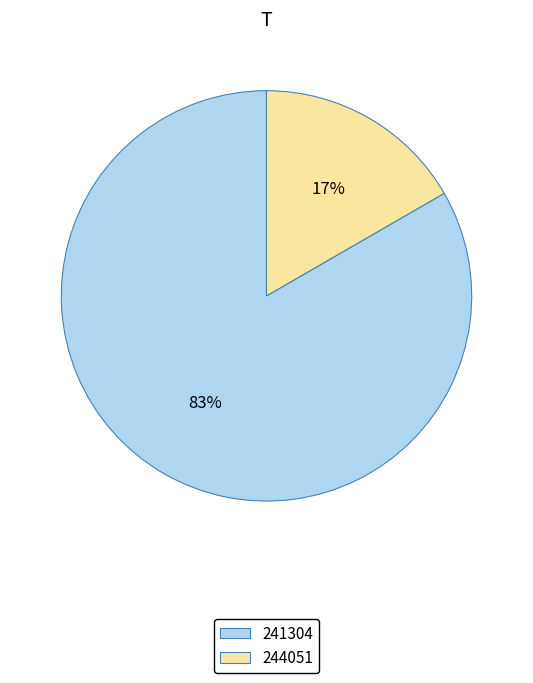

To the nearest percent, what percentage of the pie is 241304?

83%